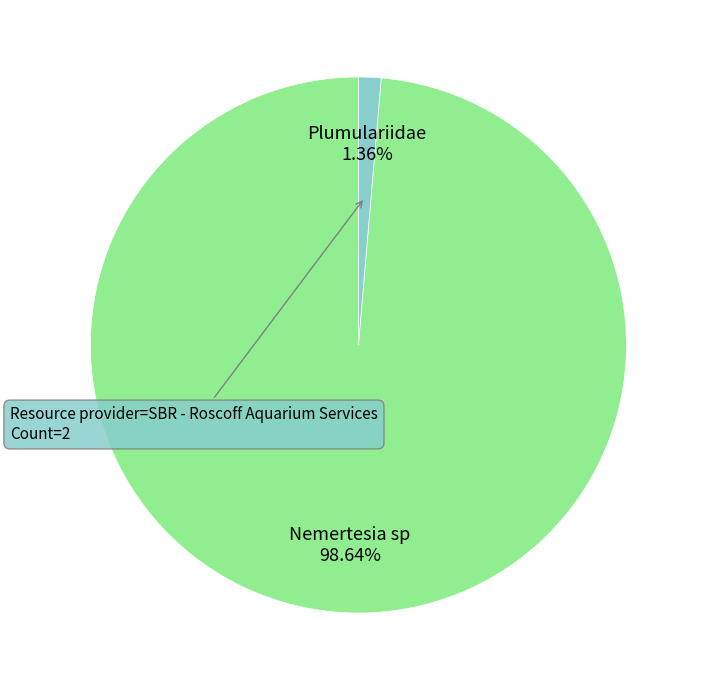

Which category accounts for the majority?

Nemertesia sp